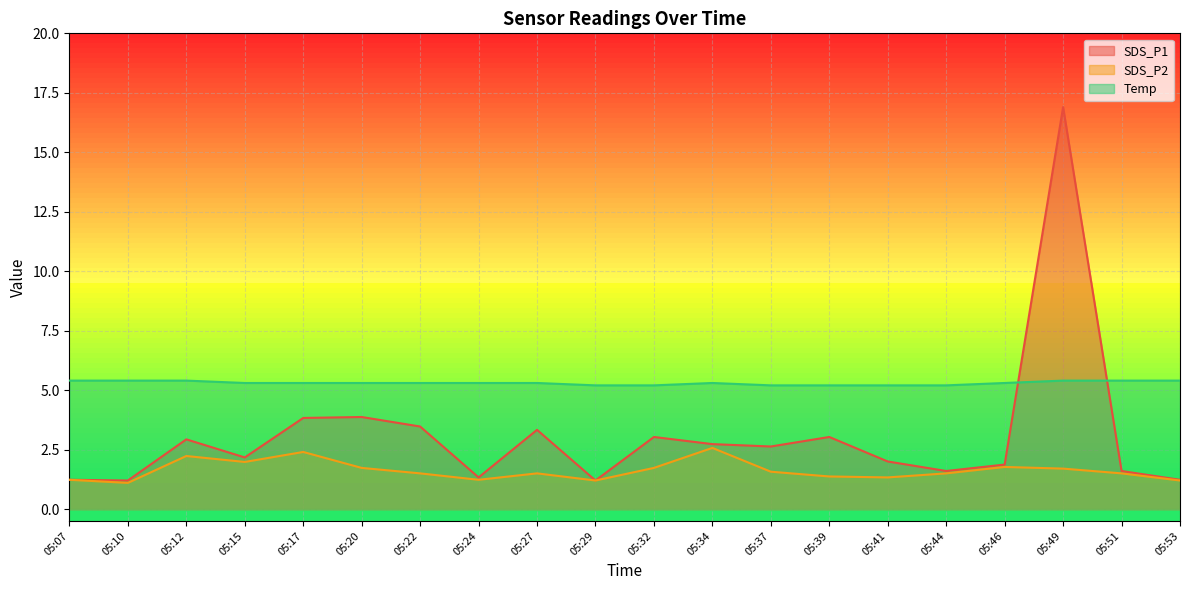

Reading right to left, list all the values displayed in this chart.

SDS_P1: 05:53=1.2	05:51=1.6	05:49=16.9	05:46=1.9	05:44=1.6	05:41=2.0	05:39=3.0	05:37=2.6	05:34=2.7	05:32=3.0	05:29=1.2	05:27=3.3	05:24=1.3	05:22=3.5	05:20=3.9	05:17=3.8	05:15=2.2	05:12=2.9	05:10=1.2	05:07=1.2
SDS_P2: 05:53=1.2	05:51=1.5	05:49=1.7	05:46=1.8	05:44=1.5	05:41=1.3	05:39=1.4	05:37=1.6	05:34=2.6	05:32=1.7	05:29=1.2	05:27=1.5	05:24=1.2	05:22=1.5	05:20=1.7	05:17=2.4	05:15=2.0	05:12=2.2	05:10=1.1	05:07=1.2
Temp: 05:53=5.4	05:51=5.4	05:49=5.4	05:46=5.3	05:44=5.2	05:41=5.2	05:39=5.2	05:37=5.2	05:34=5.3	05:32=5.2	05:29=5.2	05:27=5.3	05:24=5.3	05:22=5.3	05:20=5.3	05:17=5.3	05:15=5.3	05:12=5.4	05:10=5.4	05:07=5.4